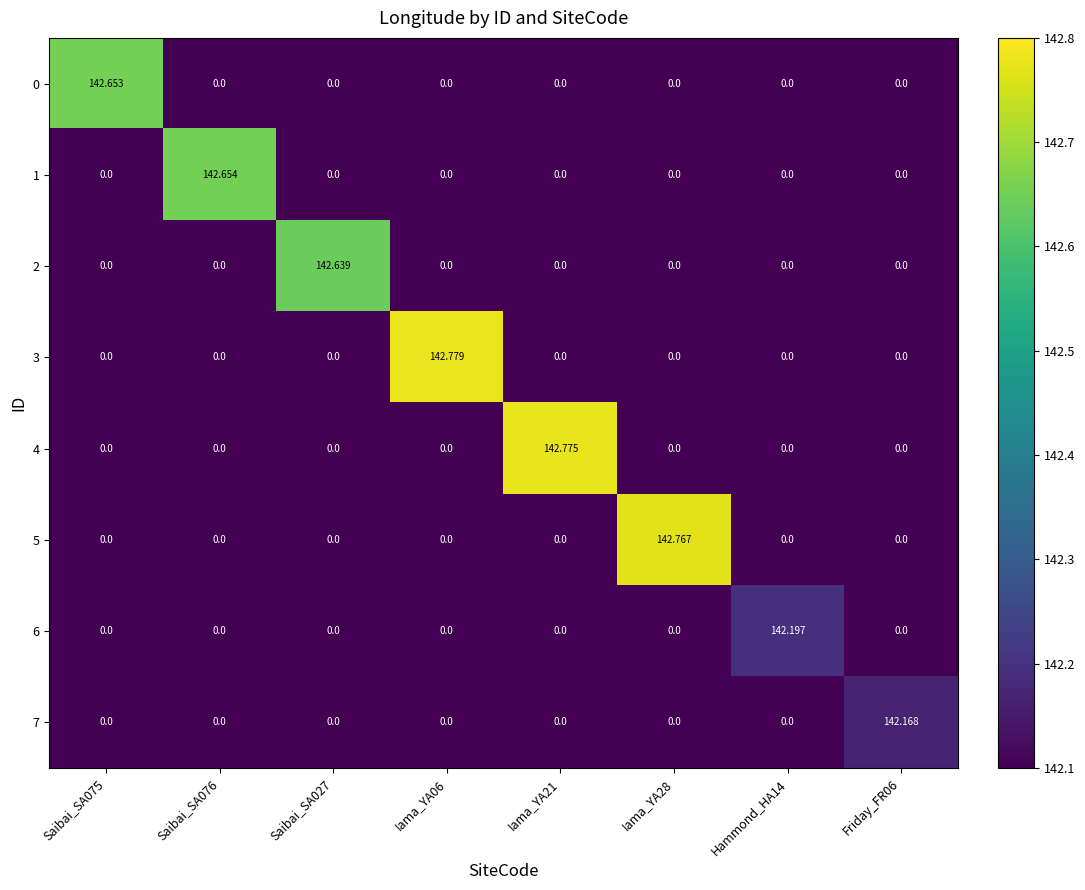

How many positive values does the 5 series have?

1